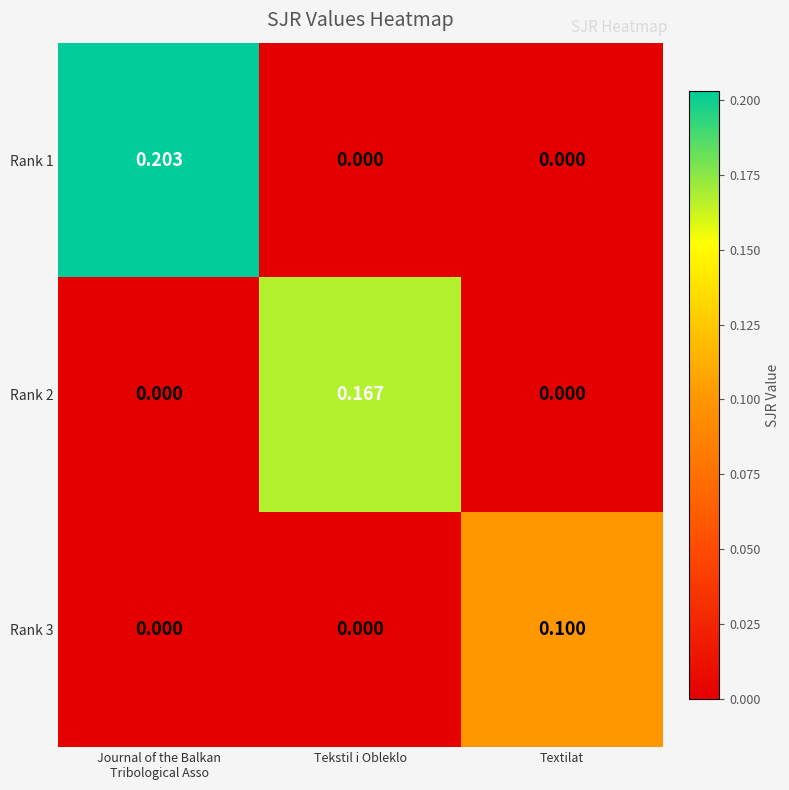

At which label does Rank 2 reach its peak?

Tekstil i Obleklo